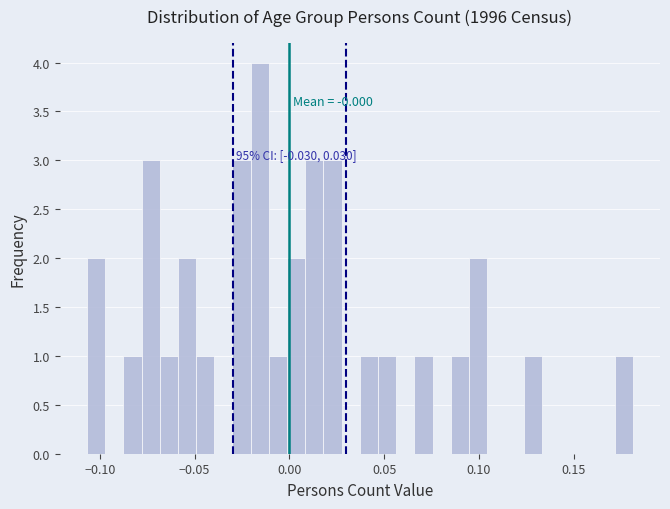

Read against the x-axis, roughly where is the centre of the tallest bar?

-0.015